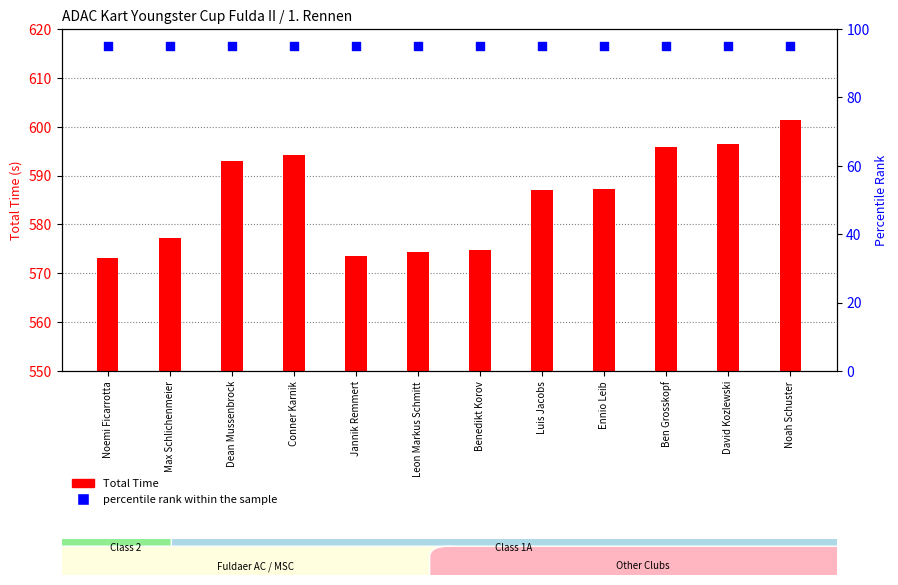

At which category is the sum across all series the highest?

Noah Schuster